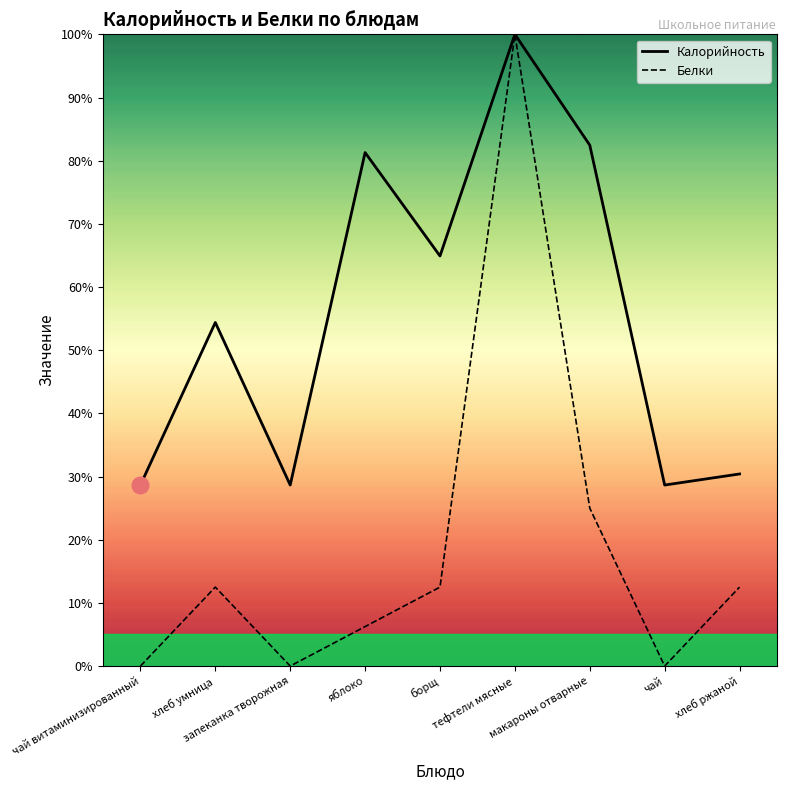

What is the difference between the Белки values at чай витаминизированный and макароны отварные?

25.0